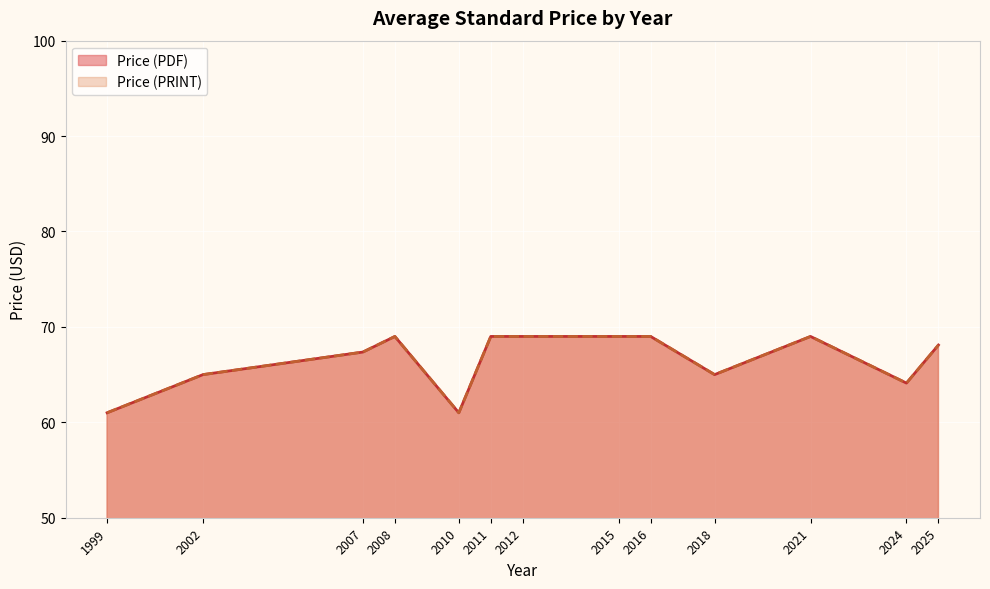

True or false: Price (PDF) and Price (PRINT) intersect in this chart.

False